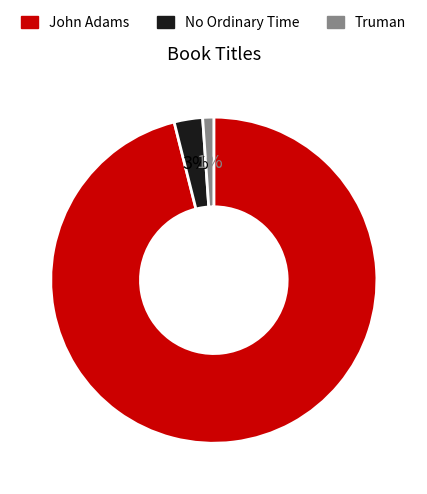

To the nearest percent, what is the average slice percentage?

33%